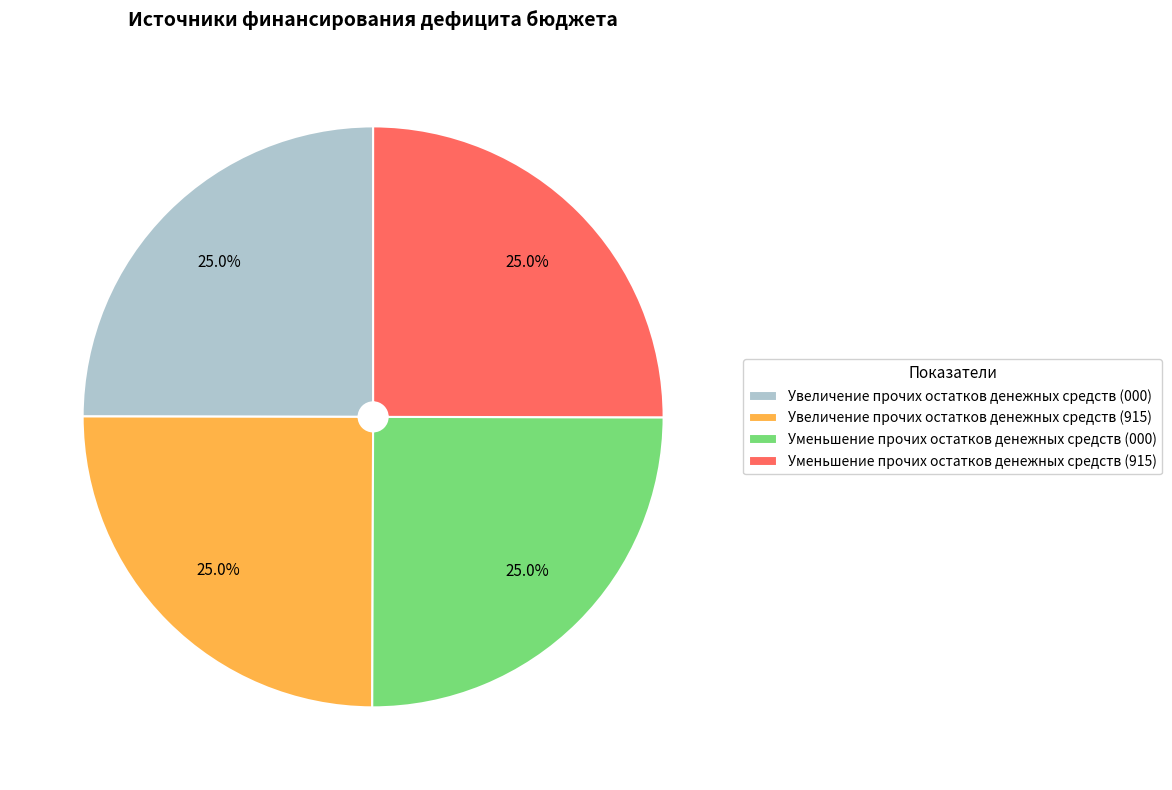

To the nearest percent, what percentage of the pie is Увеличение прочих остатков денежных средств (915)?

25%